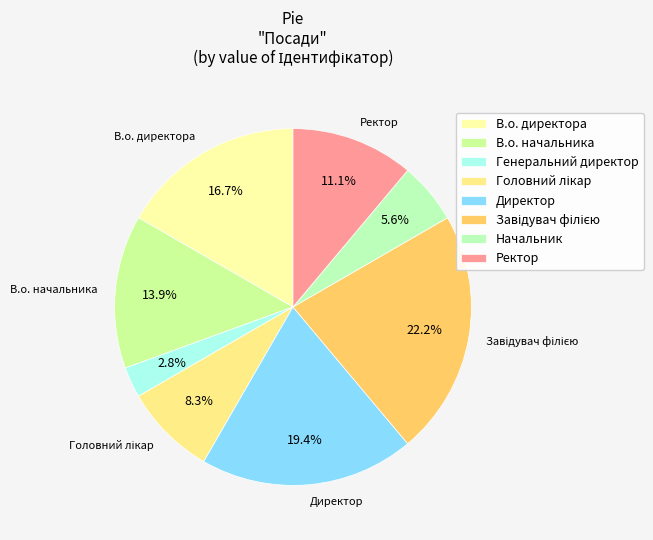

Does Директор represent more than half of the total?

No